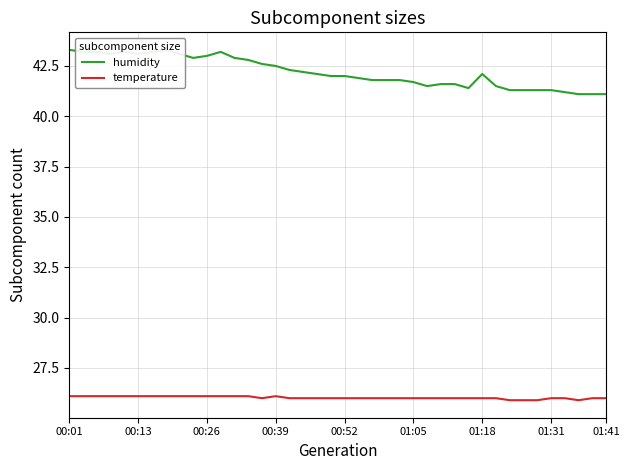

Where does the temperature series first go above 26?

00:01